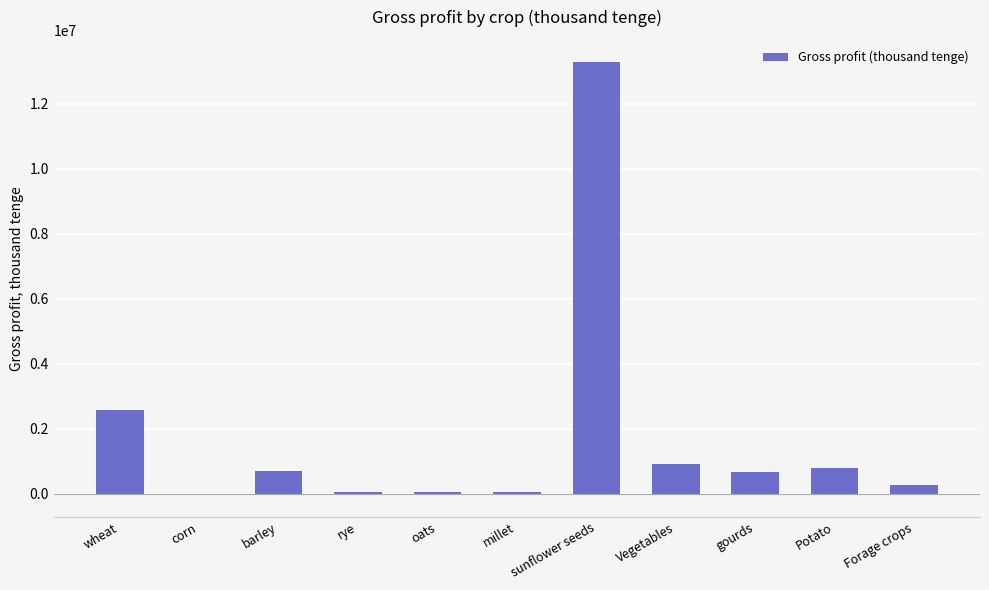

The chart shows a value of 2575451 at wheat. True or false?

True